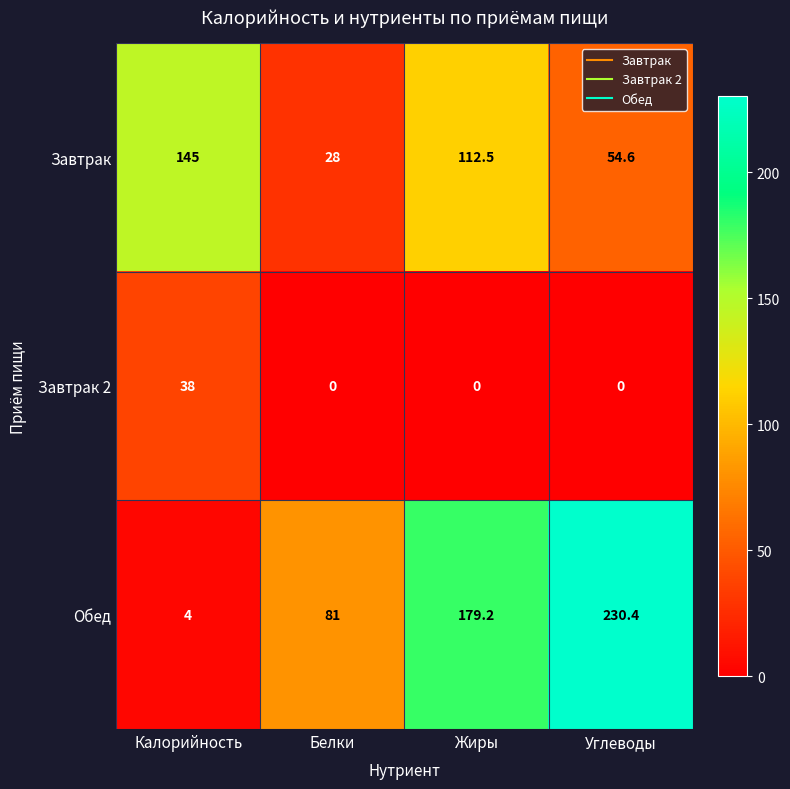

List the series in order of their overall mean, lowest first.

Завтрак 2, Завтрак, Обед